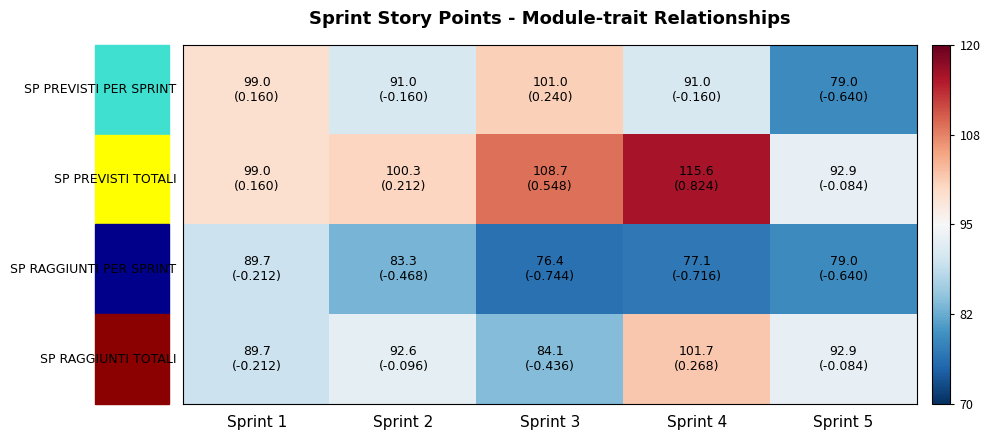

At how many categories does at least one series exceed 0?

4